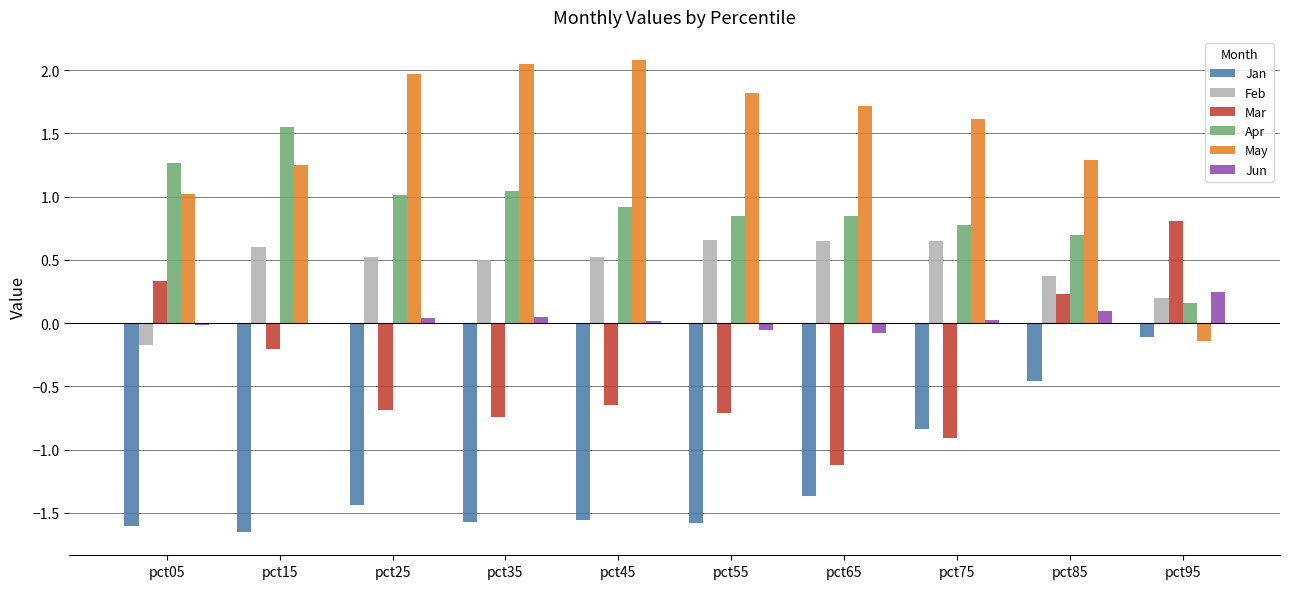

Which series changed the most between pct85 and pct95?

May